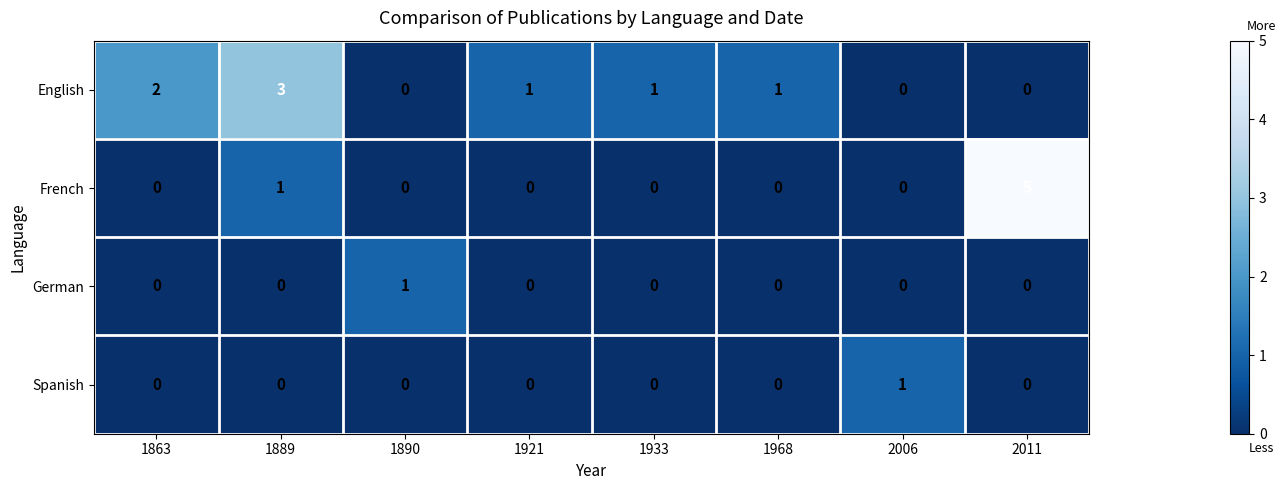

Is it true that English equals 0 at 2006?

True